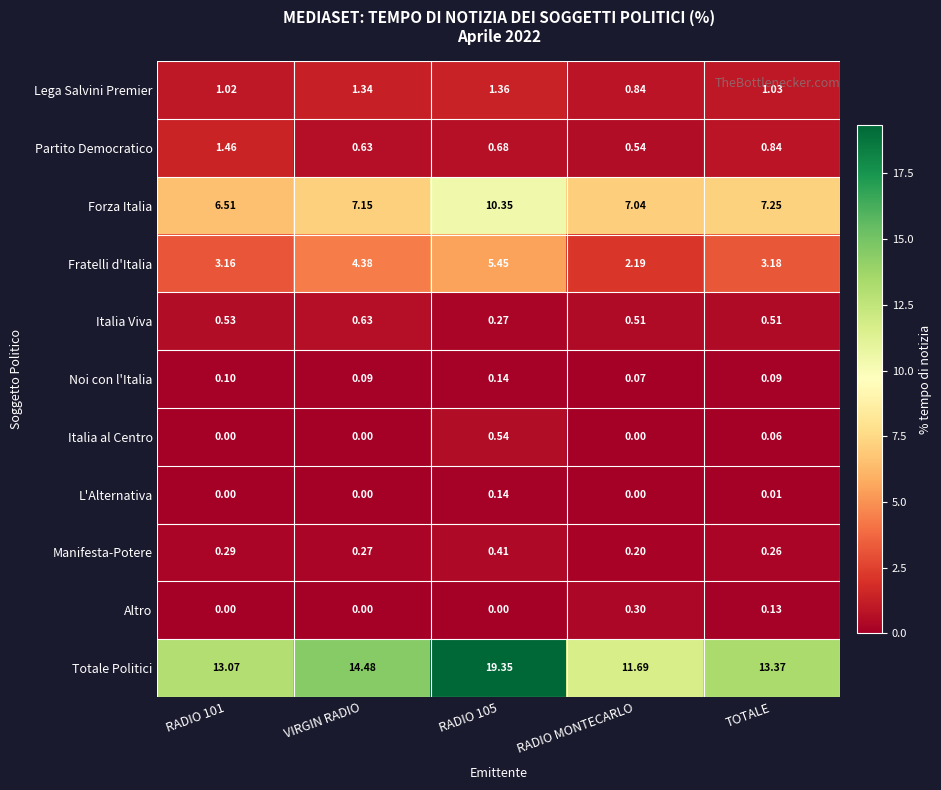

Which series has the largest total across all categories?

Totale Politici